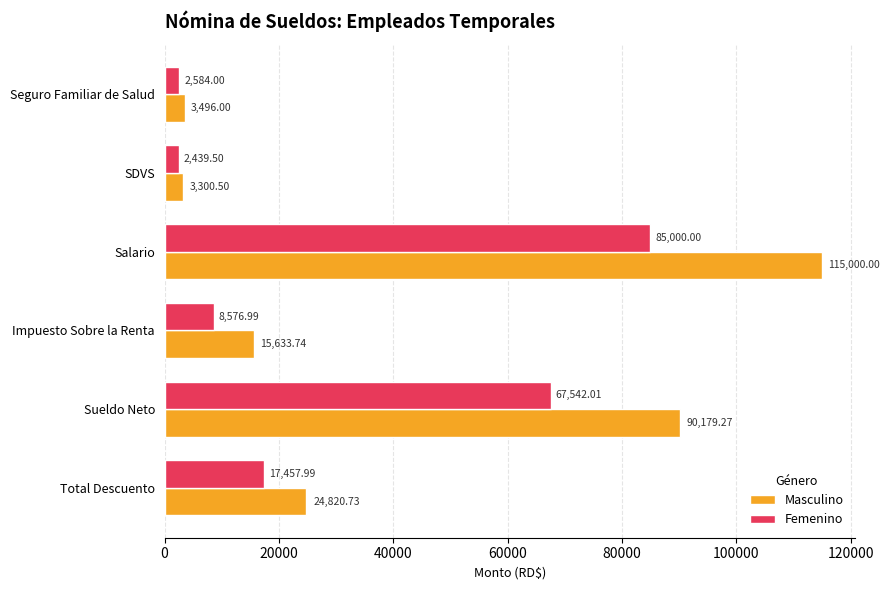

What is the difference between the maximum and minimum values in the Femenino series?

82560.5